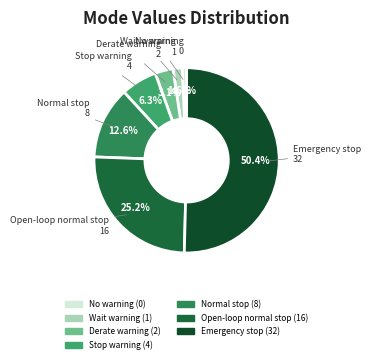

Which category accounts for the majority?

Emergency stop